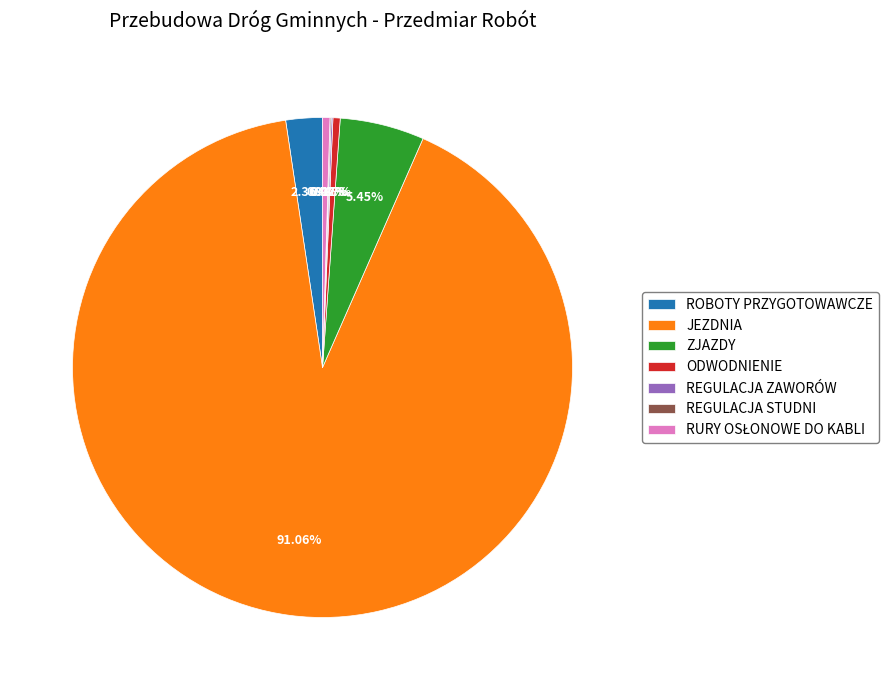

What is the largest slice in the pie chart?

JEZDNIA